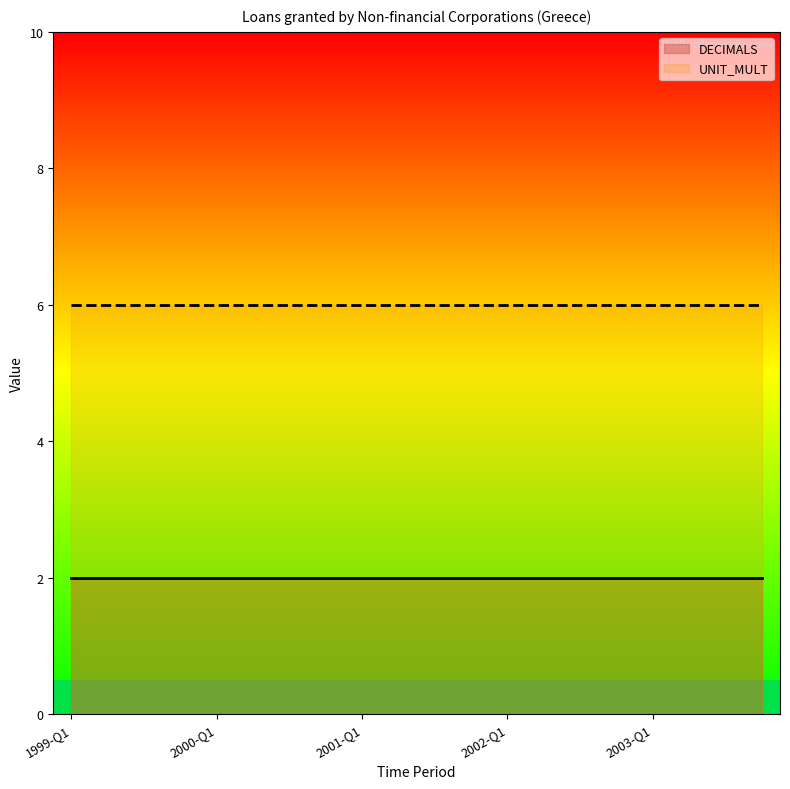

How many data points does each series have?

20